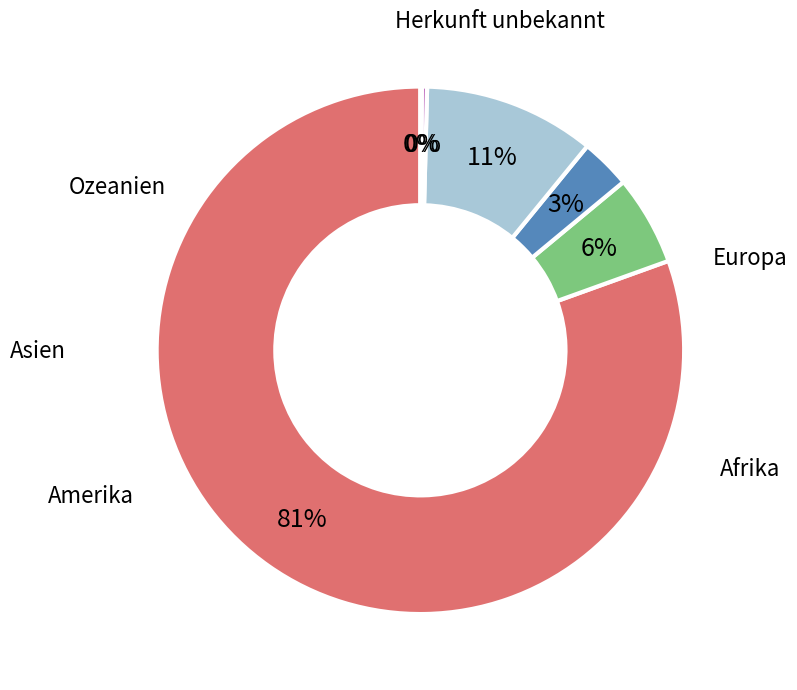

To the nearest percent, what is the average slice percentage?

17%